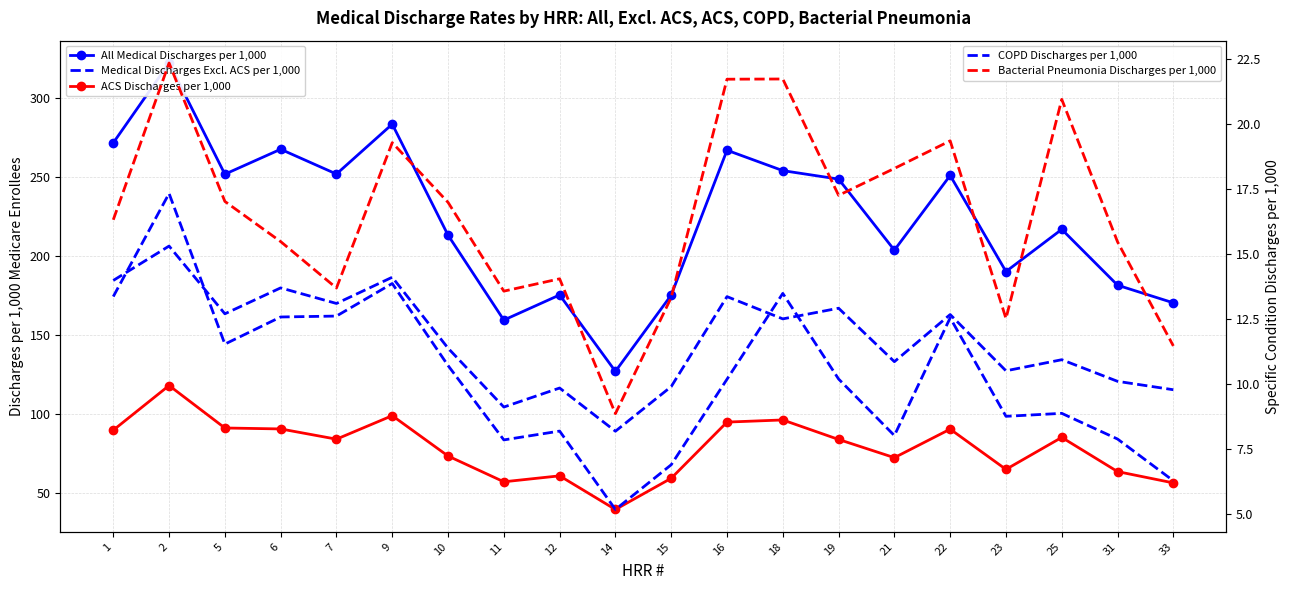

List the series in order of their peak value, lowest first.

COPD Discharges per 1,000, Bacterial Pneumonia Discharges per 1,000, ACS Discharges per 1,000, Medical Discharges Excl. ACS per 1,000, All Medical Discharges per 1,000